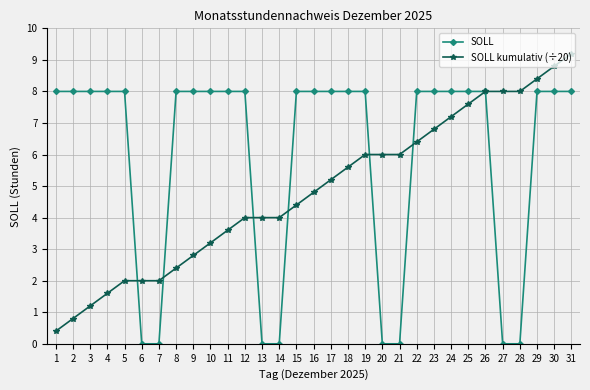

How many series are shown in this chart?

2